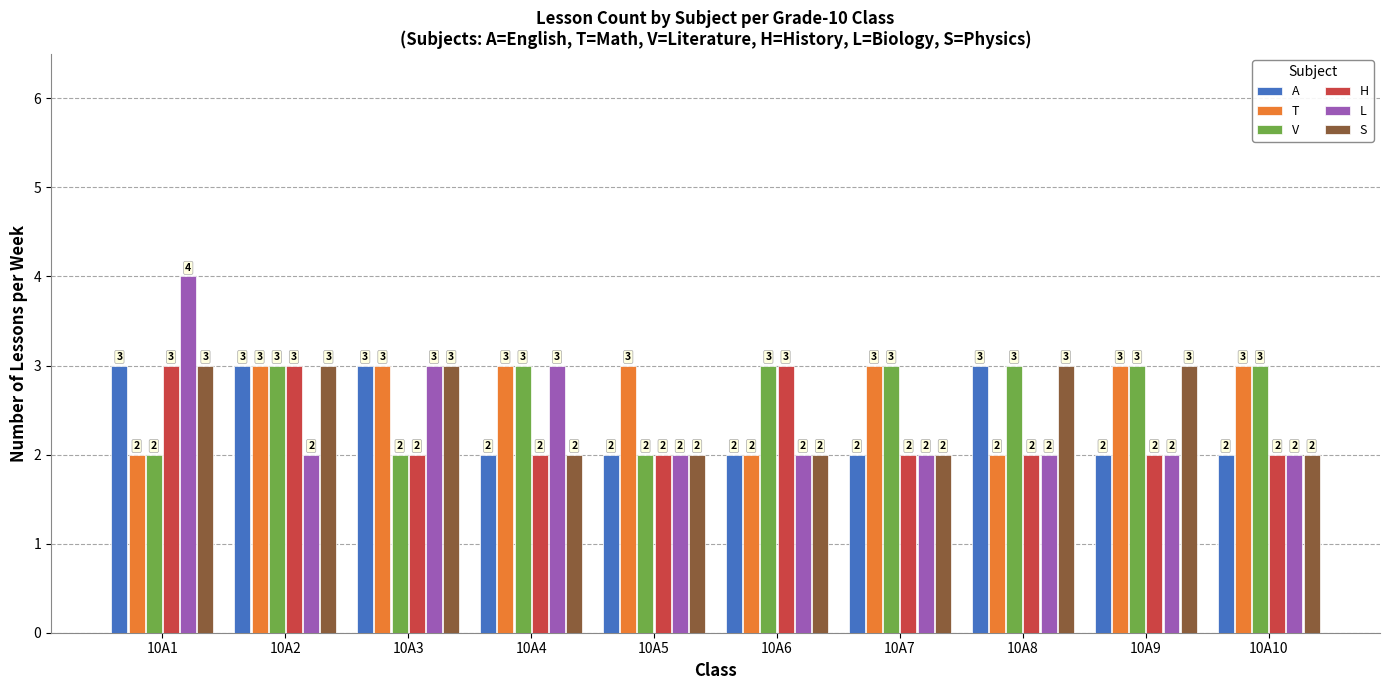

What are all the series names shown in the legend?

A, T, V, H, L, S